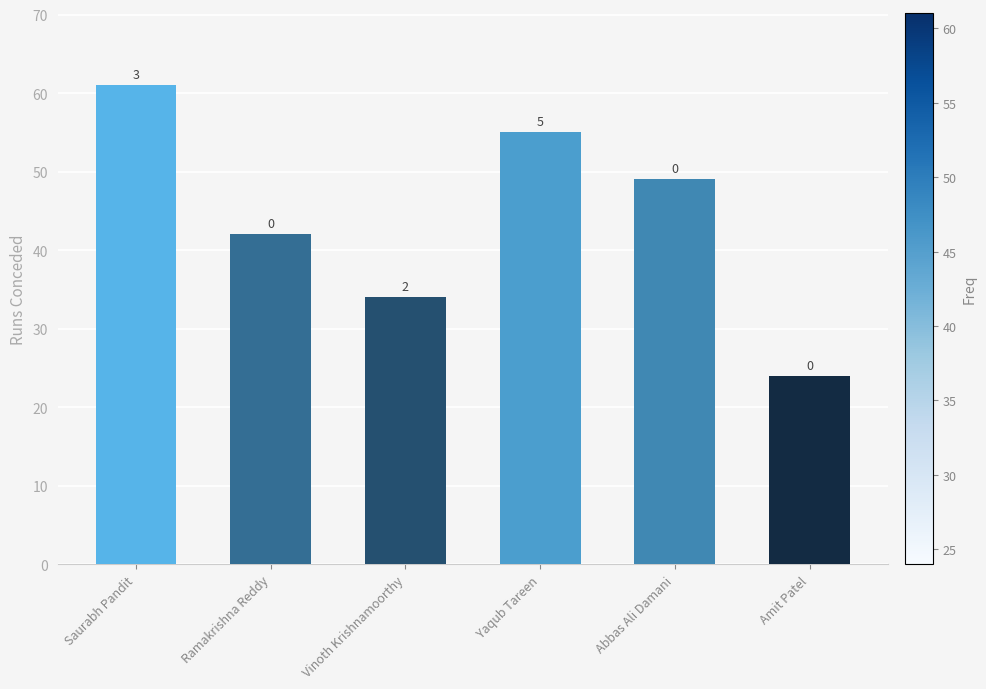

What is the greatest value displayed?

61